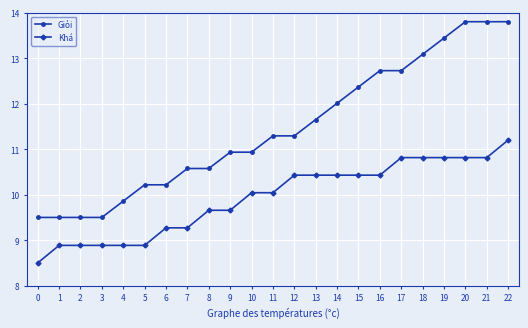

How many values in the Giỏi series are below 11?

11